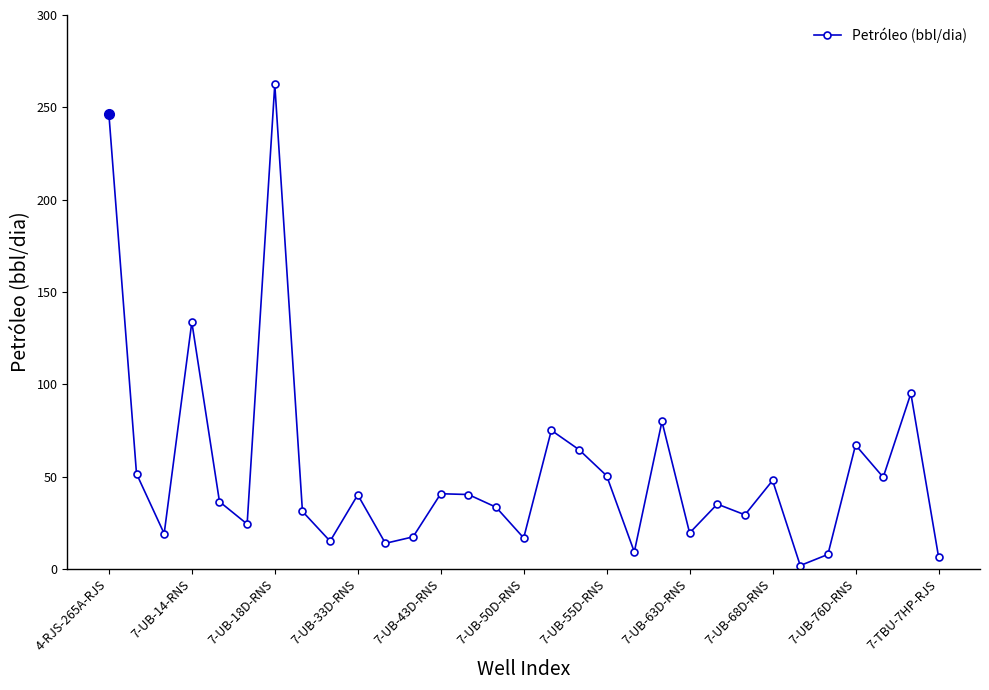

What is the value of the 19th point from the left?

50.5